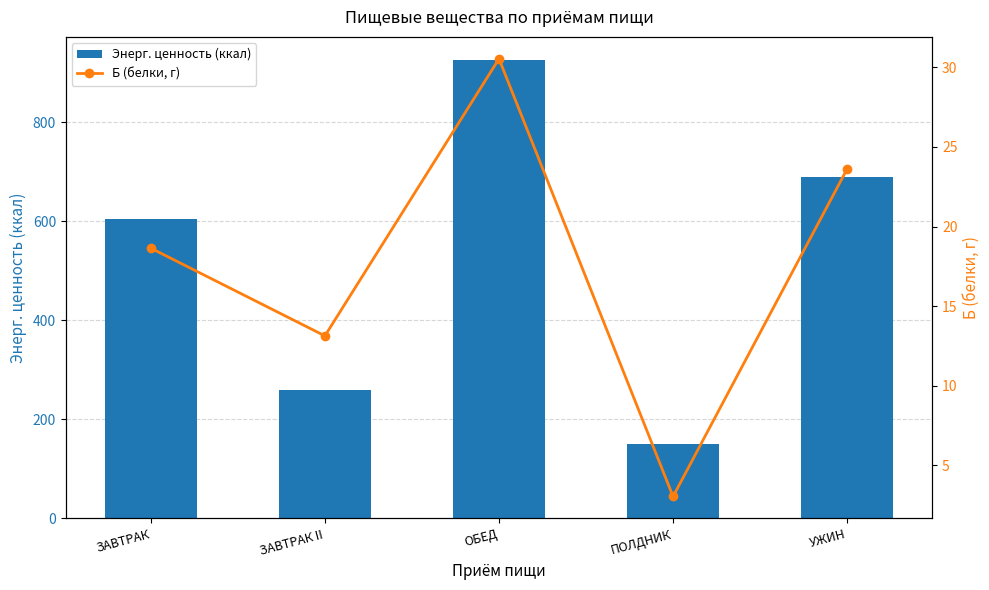

What position from the right is УЖИН?

1